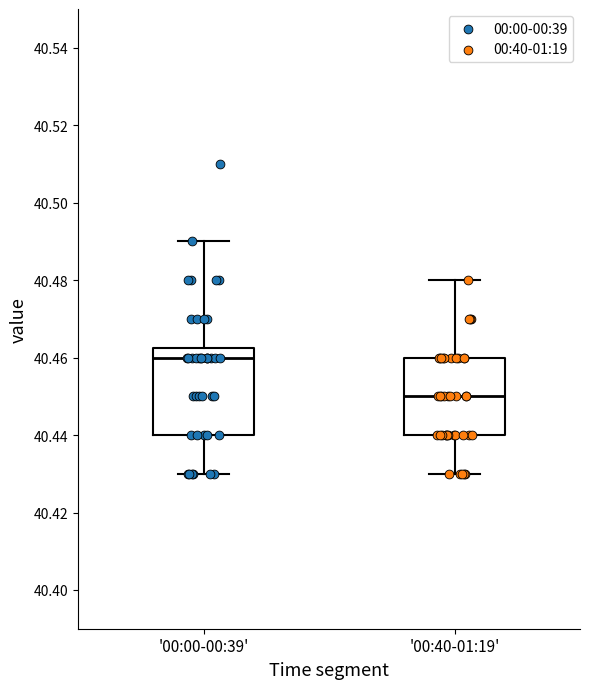

Which box is the tallest, from its lower edge to its upper edge?

'00:00-00:39'